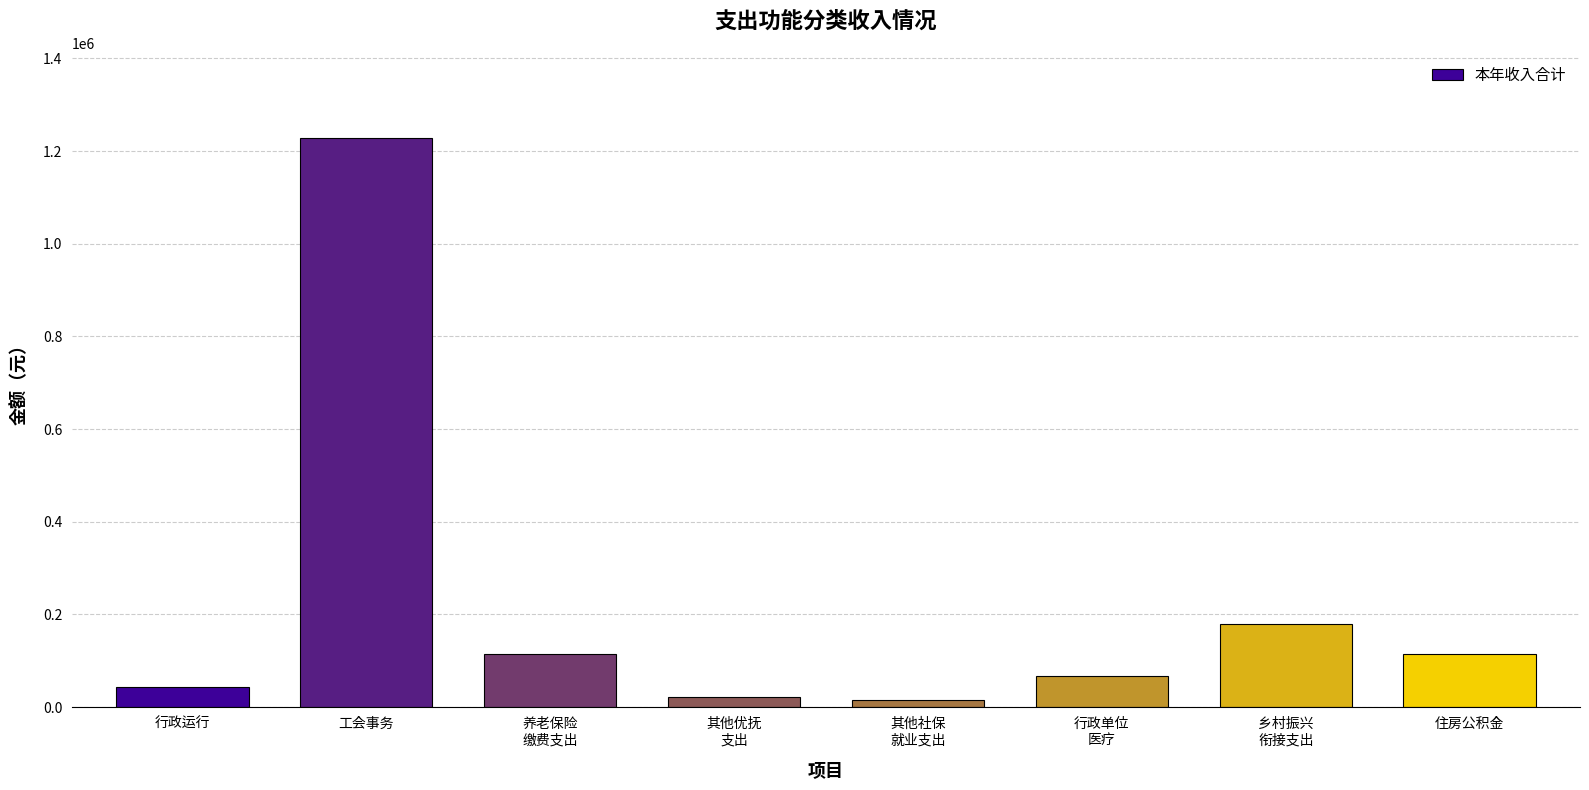

Which label corresponds to the largest value in the chart?

工会事务